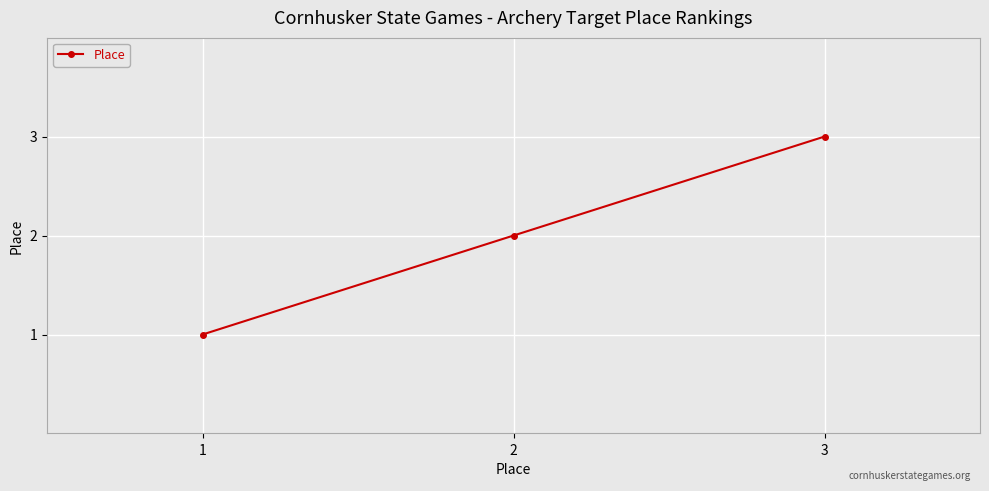

What is the value of the 1st point from the left?

1